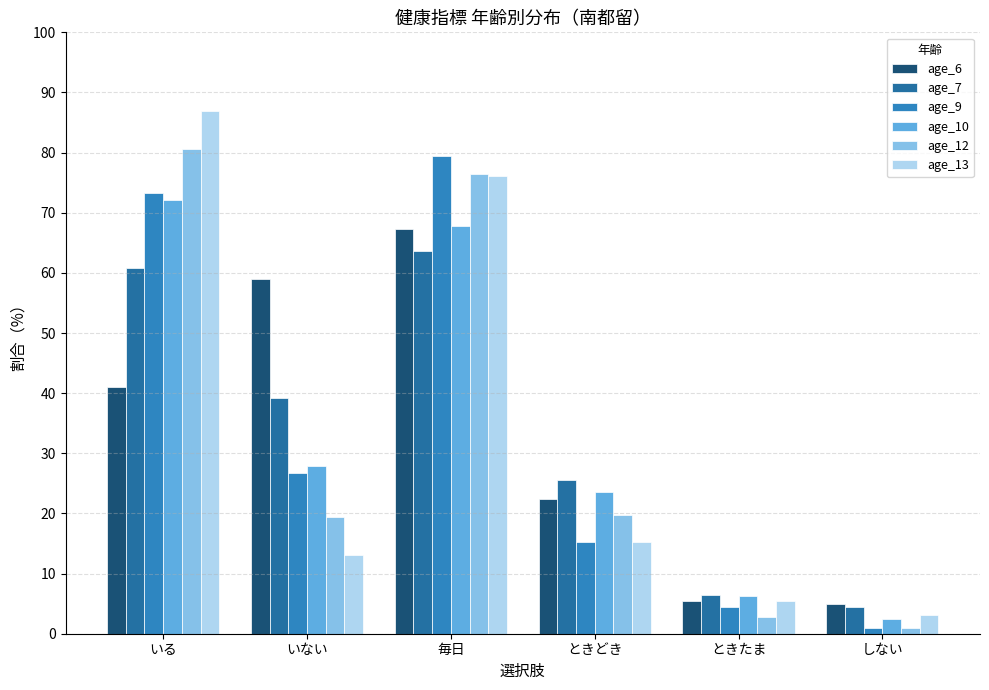

Which label corresponds to the smallest value in the chart?

しない